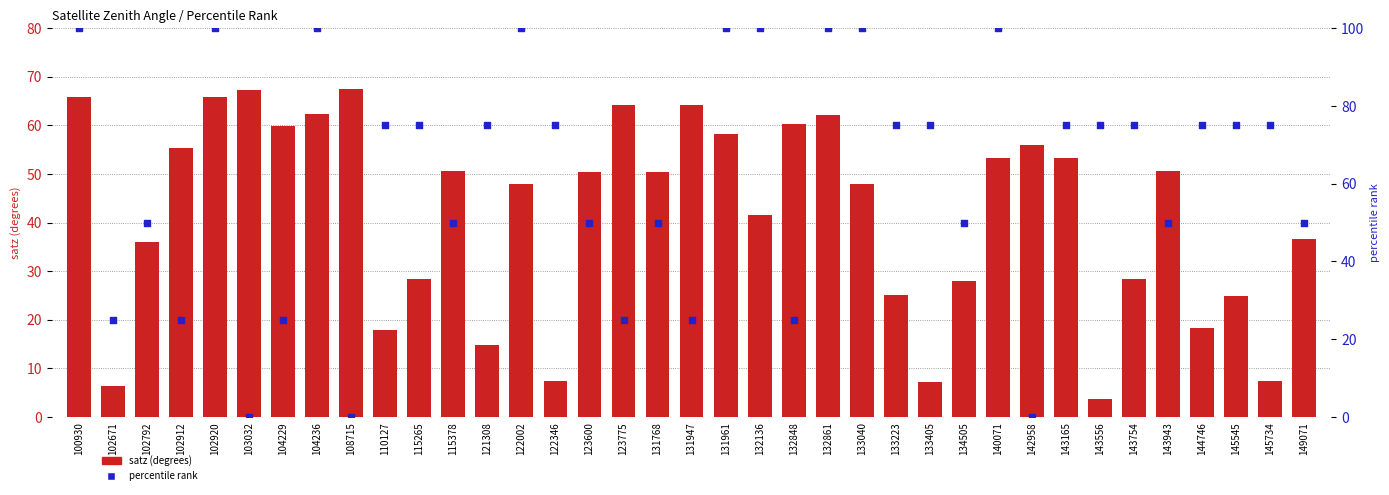

At which category is the sum across all series the highest?

102920